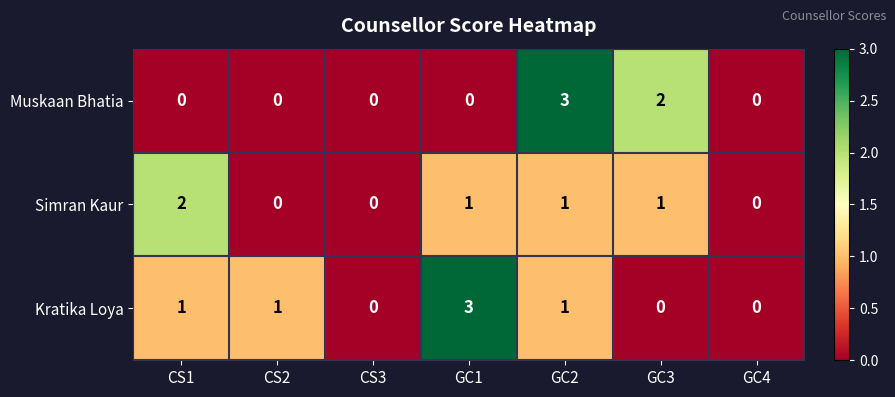

What is the sum of all Kratika Loya values?

6